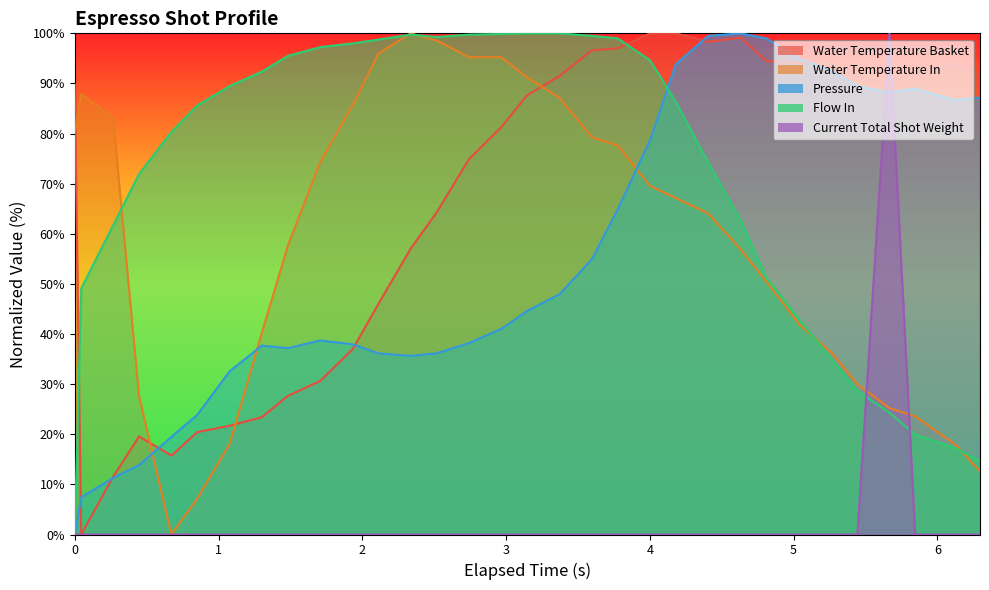

How many lines are shown in the chart?

5